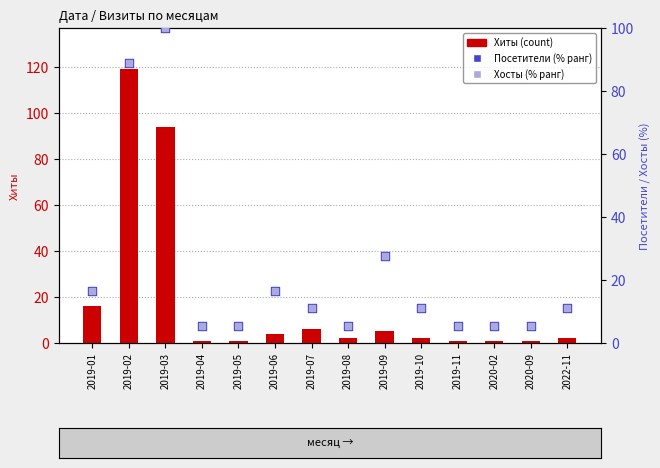

Is the value of Хиты (count) at 2020-09 greater than the value of Посетители (% ранг) at 2019-08?

No